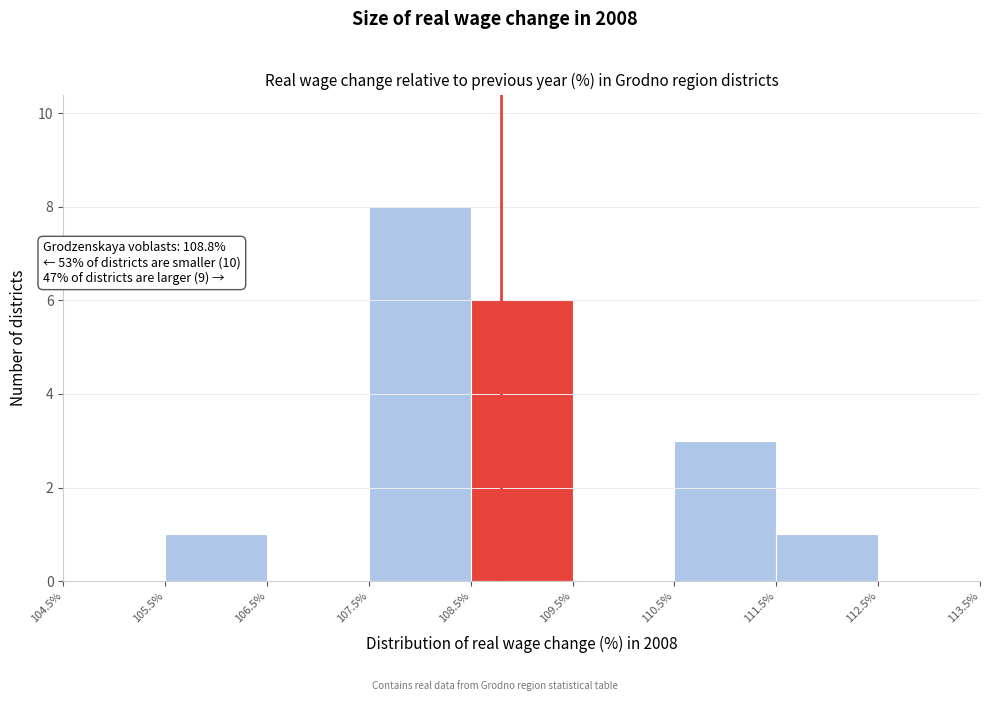

Which range on the x-axis has the tallest bar?

107.5% to 108.5%